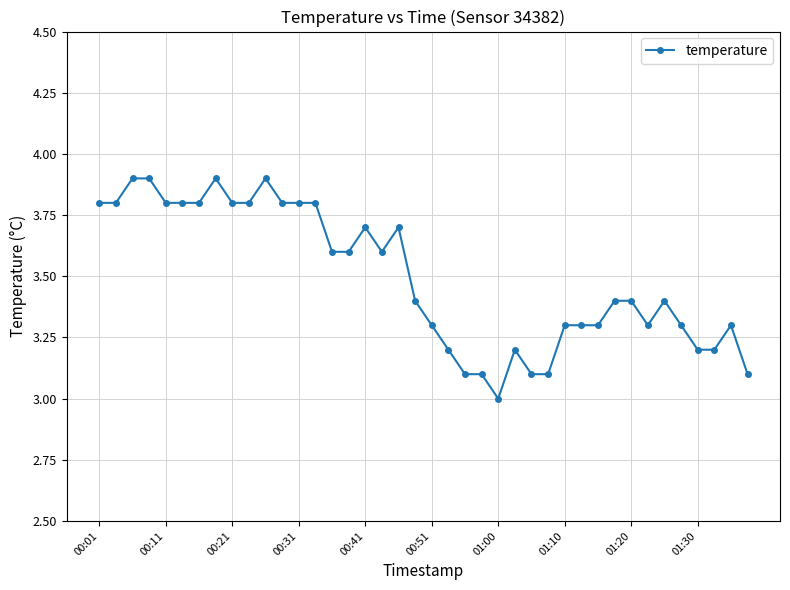

What is the sum of all values?

139.8